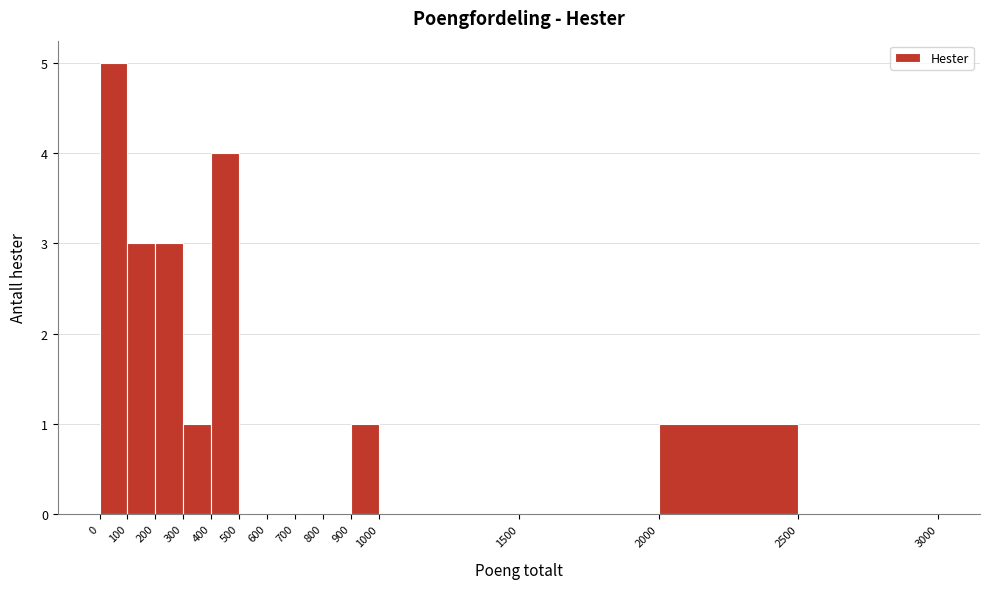

Reading left to right, transcribe this chart: for each bar, give the range it covers on the x-axis and its height. The values are not printed on the chart, so give them approximately, as read against the axis.

0 to 100: 5
100 to 200: 3
200 to 300: 3
300 to 400: 1
400 to 500: 4
500 to 600: 0
600 to 700: 0
700 to 800: 0
800 to 900: 0
900 to 1000: 1
1000 to 1500: 0
1500 to 2000: 0
2000 to 2500: 1
2500 to 3000: 0